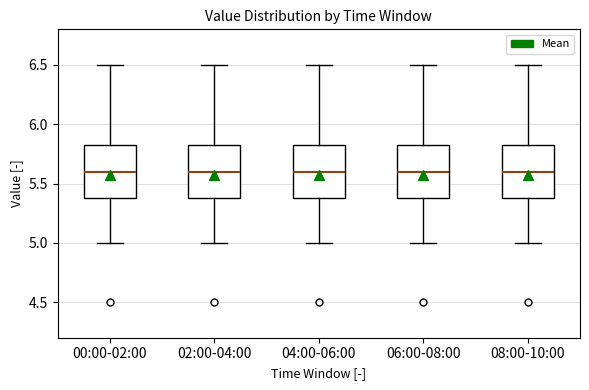

Reading left to right, transcribe this box plot: for each box, give where its median line is, the range the box spans, and where its two whiskers end, as read against the y-axis. The values are not printed on the chart, so give them approximately, as read against the axis.

00:00-02:00: median 5.60, box 5.40 to 5.85, whiskers 5.00 to 6.50
02:00-04:00: median 5.60, box 5.40 to 5.85, whiskers 5.00 to 6.50
04:00-06:00: median 5.60, box 5.40 to 5.85, whiskers 5.00 to 6.50
06:00-08:00: median 5.60, box 5.40 to 5.85, whiskers 5.00 to 6.50
08:00-10:00: median 5.60, box 5.40 to 5.85, whiskers 5.00 to 6.50